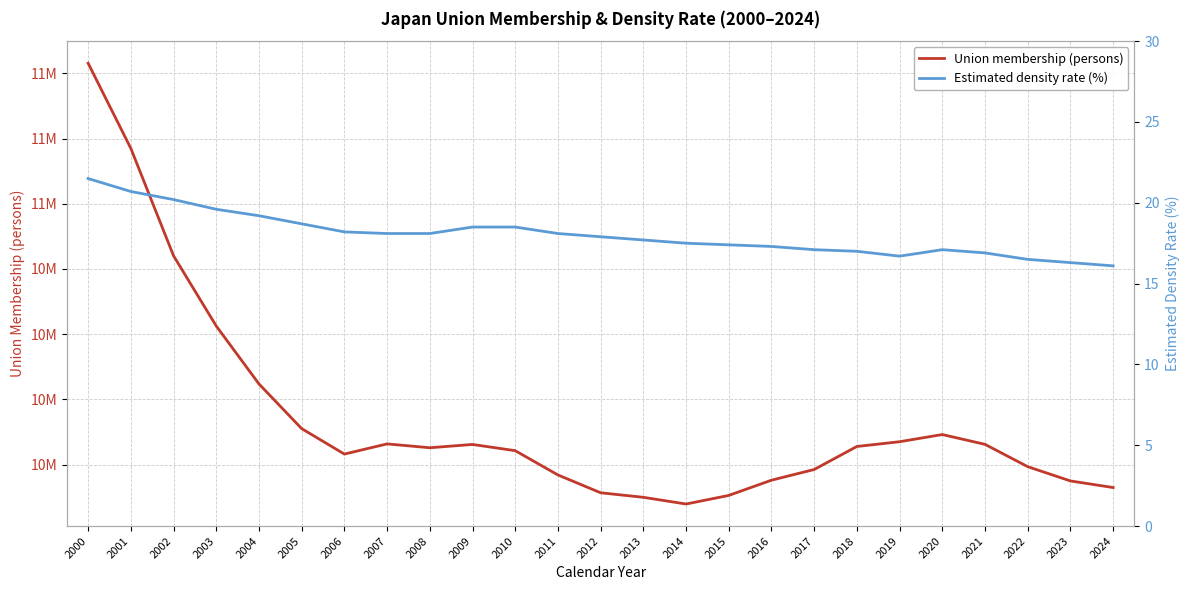

Reading right to left, extract all data points from this chart.

Union membership (persons): 2024=9912349.0	2023=9937654.0	2022=9992373.0	2021=10077877.0	2020=10115447.0	2019=10087915.0	2018=10069711.0	2017=9981437.0	2016=9940495.0	2015=9882092.0	2014=9849176.0	2013=9874895.0	2012=9892284.0	2011=9960609.0	2010=10053624.0	2009=10077506.0	2008=10064823.0	2007=10079614.0	2006=10040580.0	2005=10138150.0	2004=10309413.0	2003=10531329.0	2002=10800608.0	2001=11212108.0	2000=11538557.0
Estimated density rate (%): 2024=16.1	2023=16.3	2022=16.5	2021=16.9	2020=17.1	2019=16.7	2018=17.0	2017=17.1	2016=17.3	2015=17.4	2014=17.5	2013=17.7	2012=17.9	2011=18.1	2010=18.5	2009=18.5	2008=18.1	2007=18.1	2006=18.2	2005=18.7	2004=19.2	2003=19.6	2002=20.2	2001=20.7	2000=21.5